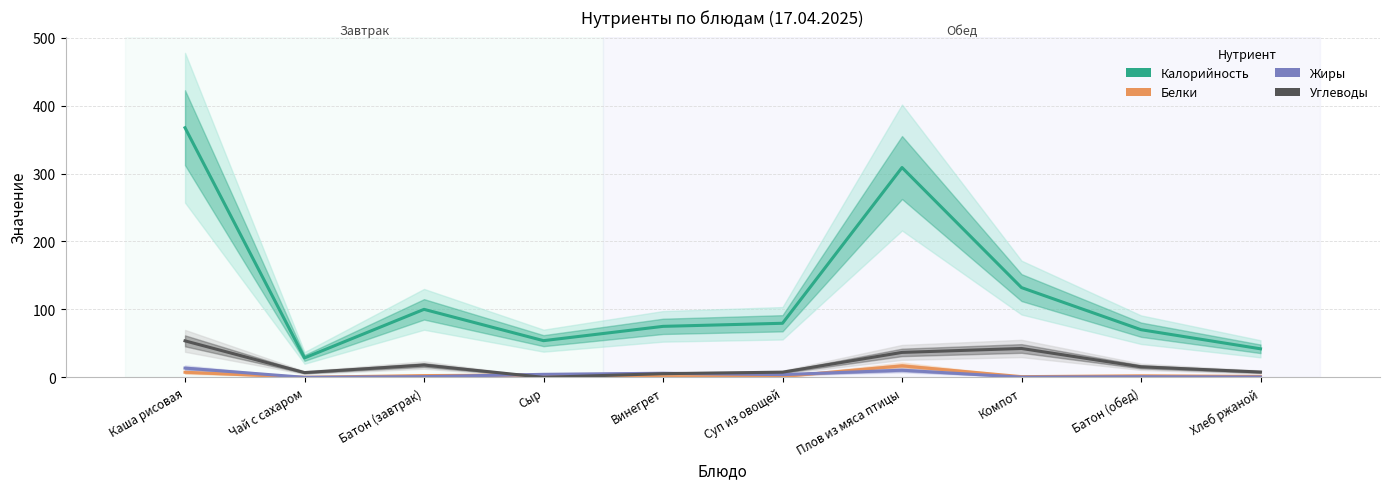

Is it true that Калорийность equals 54.0 at Сыр?

True